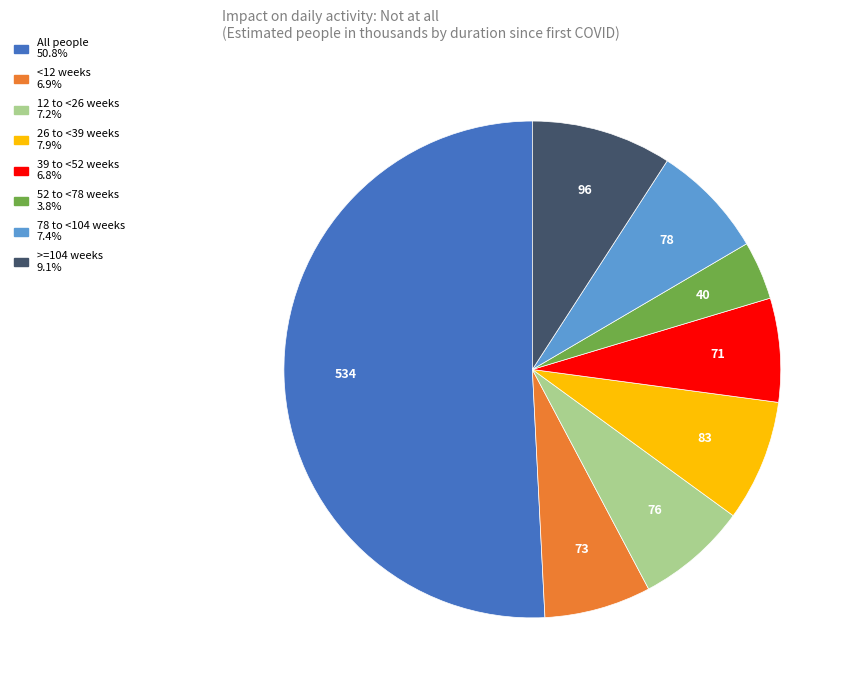

Do 26 to <39 weeks and All people together represent more than half of the pie?

Yes